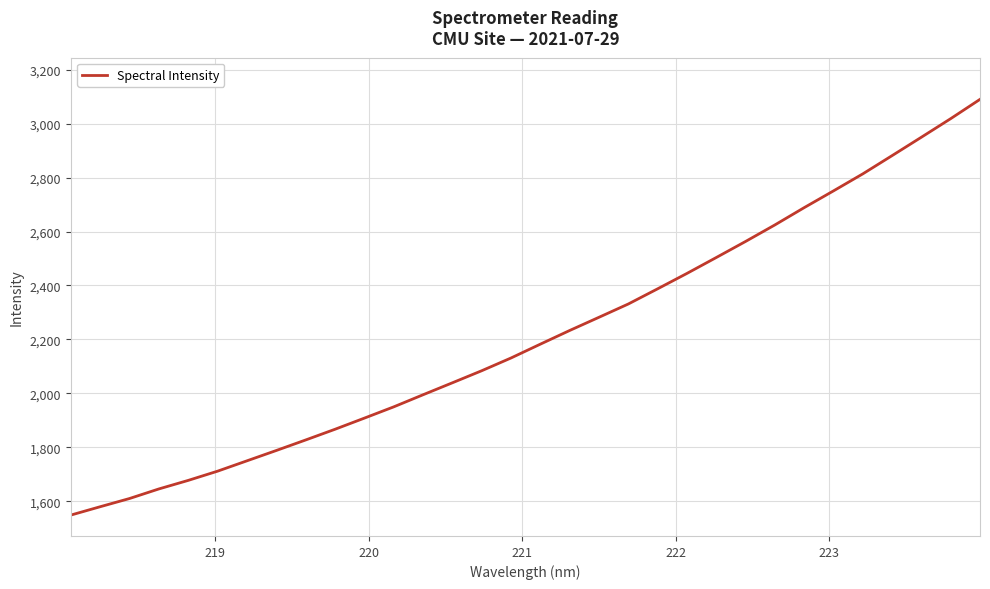

What is the difference between the maximum and minimum values?

1542.0